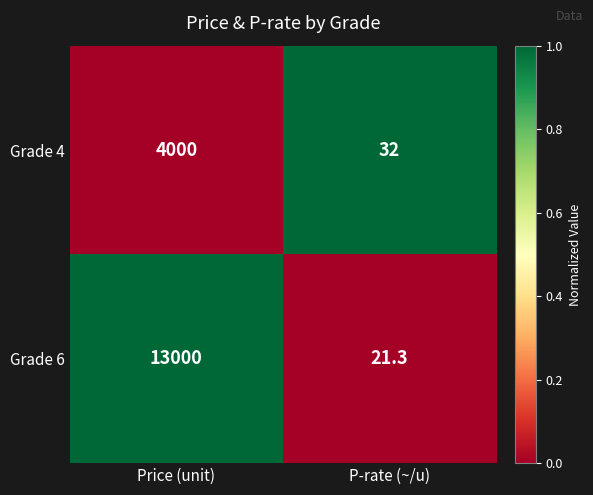

What value does the Grade 6 series have at Price (unit)?

13000.0